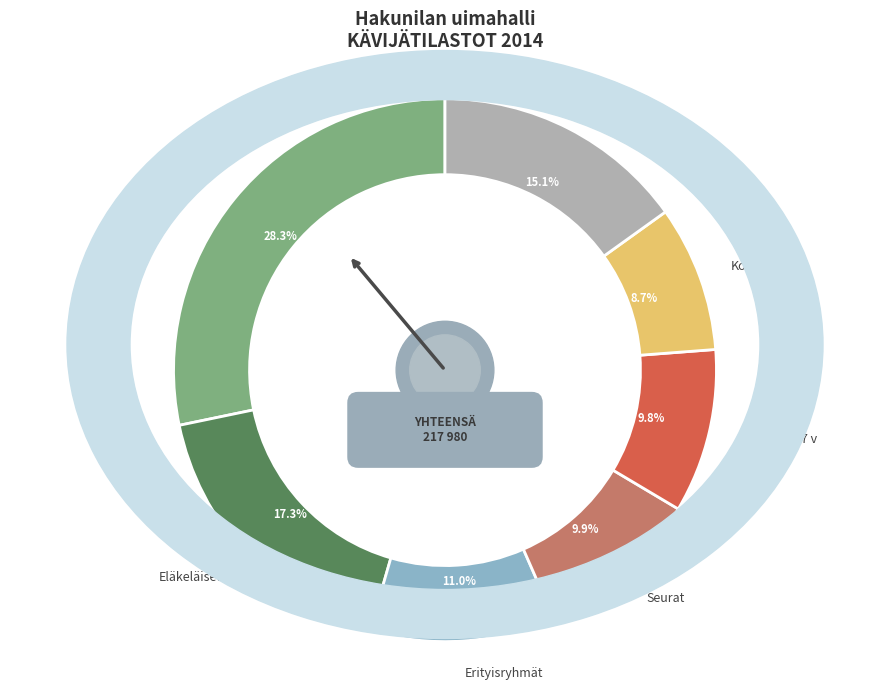

Is the sum of Opiskelijat and Aikuiset greater than half?

No